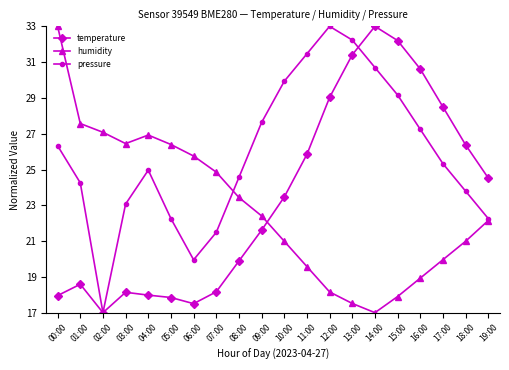

Is the value of pressure at 03:00 greater than the value of temperature at 08:00?

Yes